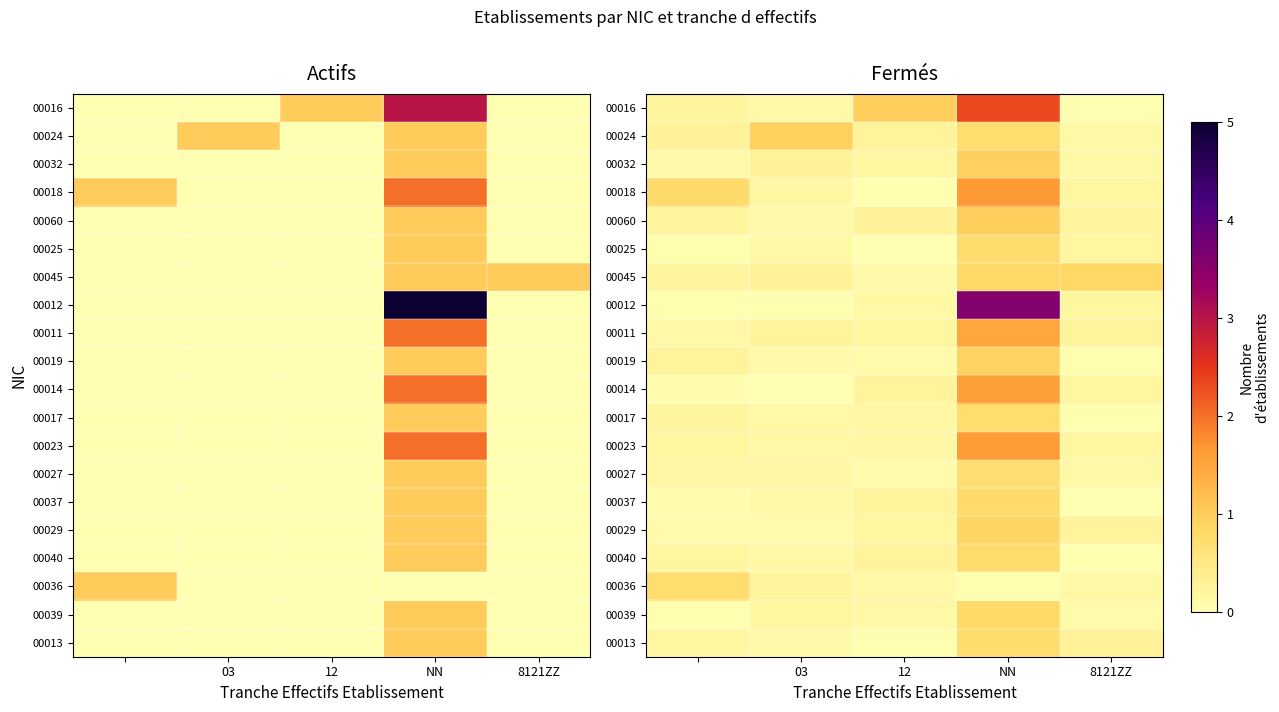

Which series has the largest range (max minus min)?

00012